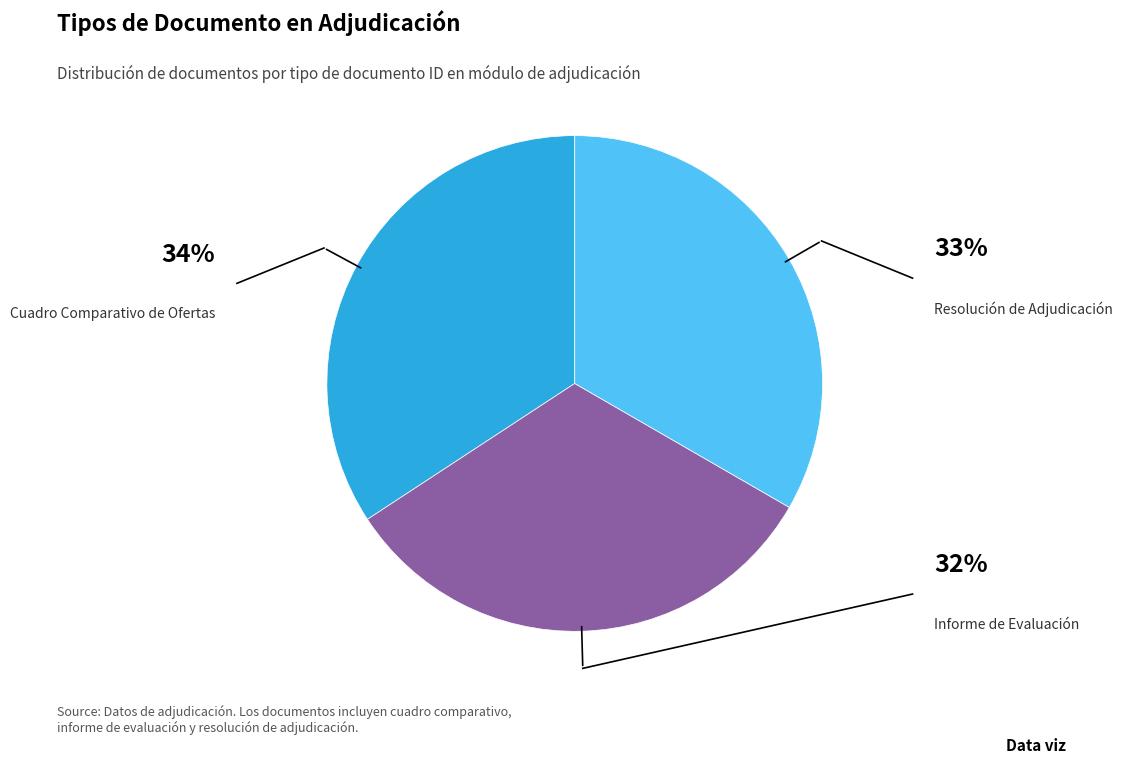

Which has a higher value, Informe de Evaluación or Cuadro Comparativo de Ofertas?

Cuadro Comparativo de Ofertas